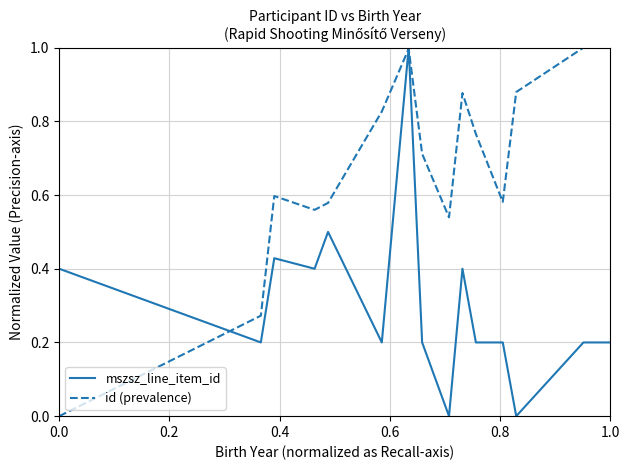

In id (prevalence), how many points are lower than both neighbors (excluding endpoints)?

3